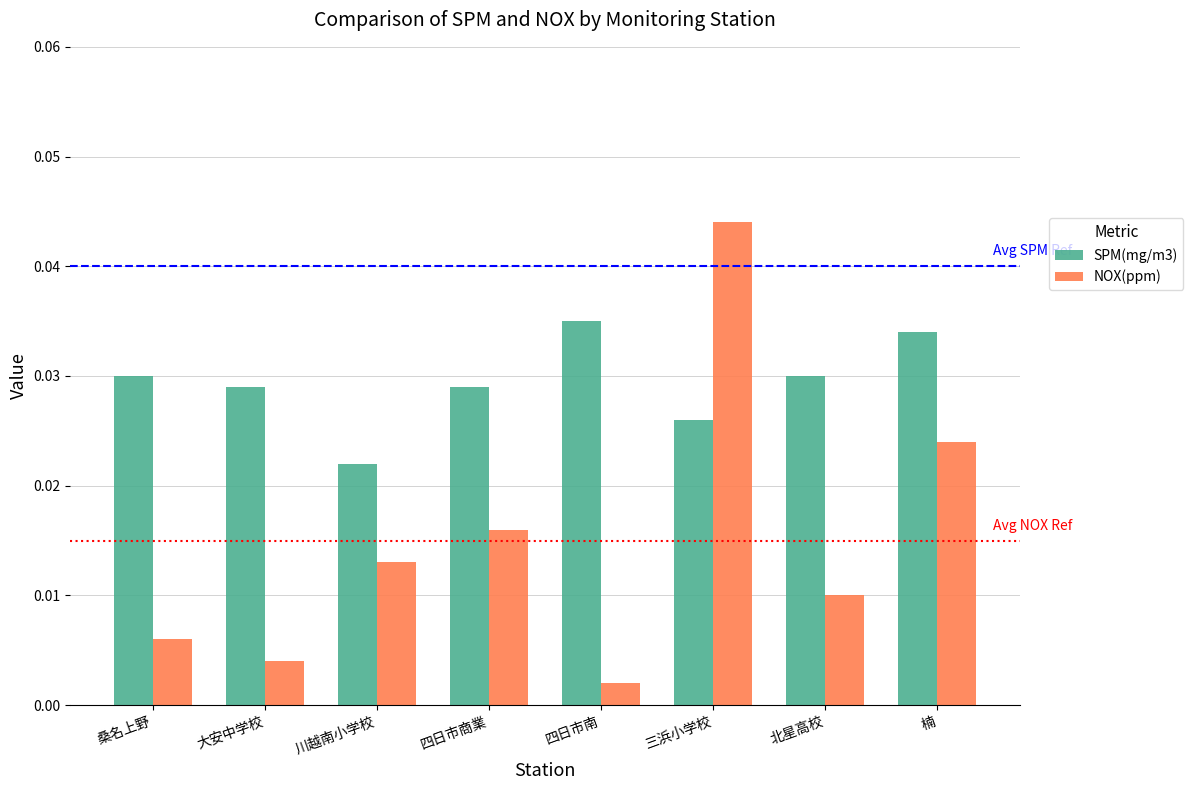

Are the bars horizontal?

No